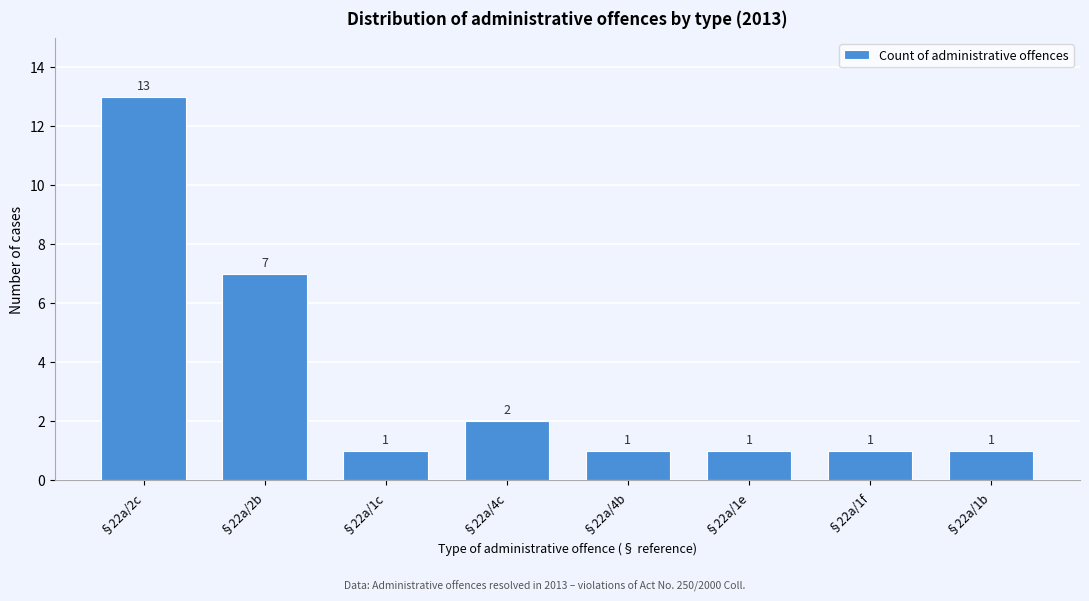

Reading right to left, what are all the values shown in this chart?

§22a/1b=1	§22a/1f=1	§22a/1e=1	§22a/4b=1	§22a/4c=2	§22a/1c=1	§22a/2b=7	§22a/2c=13